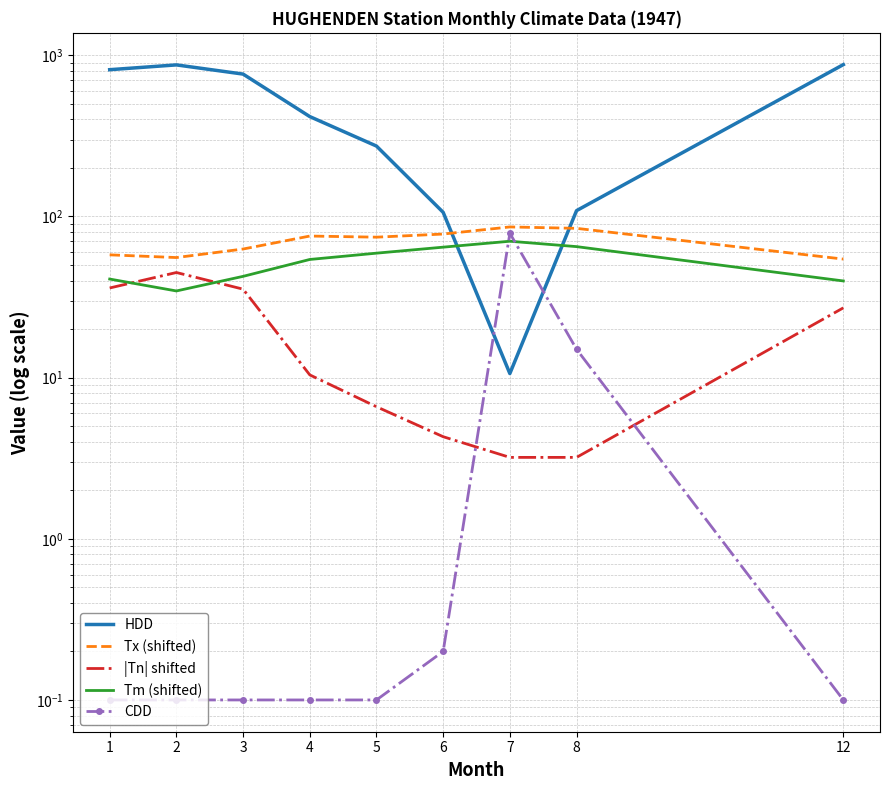

How many categories are shown in the chart?

9